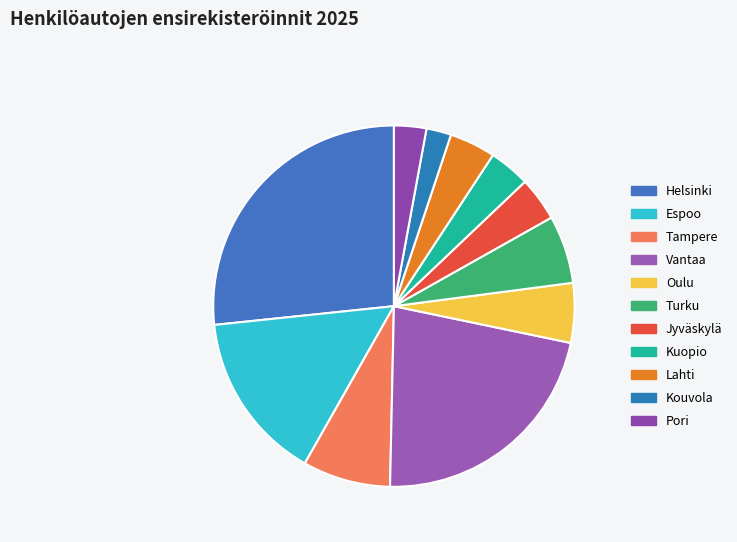

What is the ratio of the value at Jyväskylä to the value at Pori?

1.4